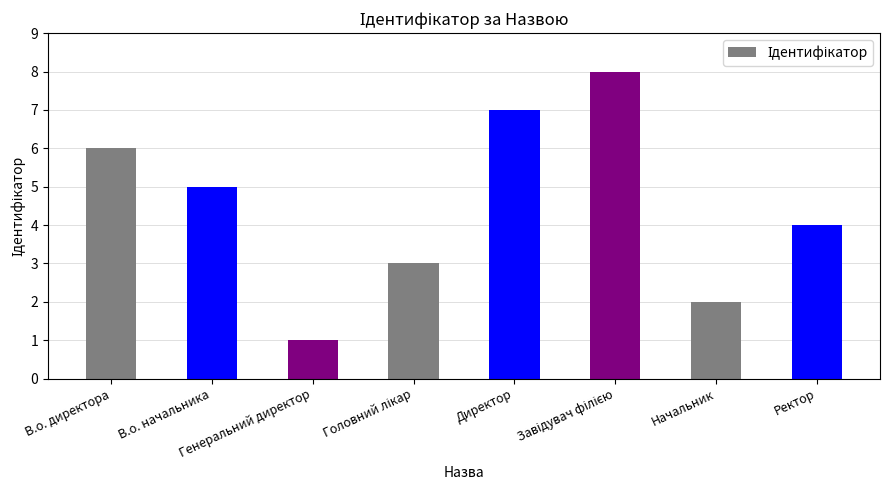

What is the label of the 2nd bar from the right?

Начальник